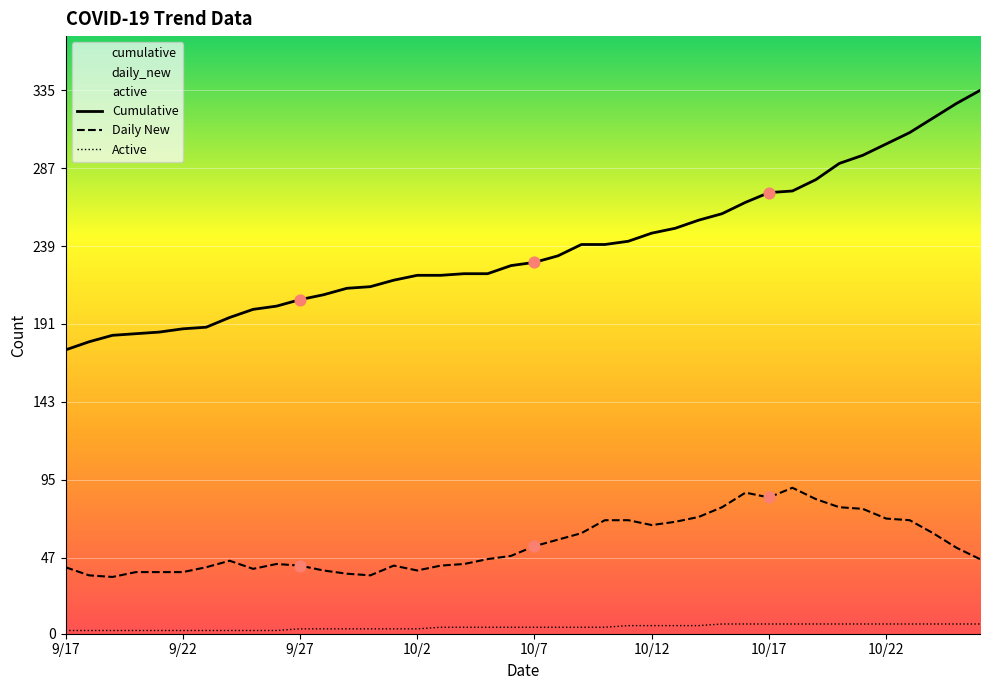

Is the value of cumulative at 10/2 greater than the value of active at 9/27?

Yes